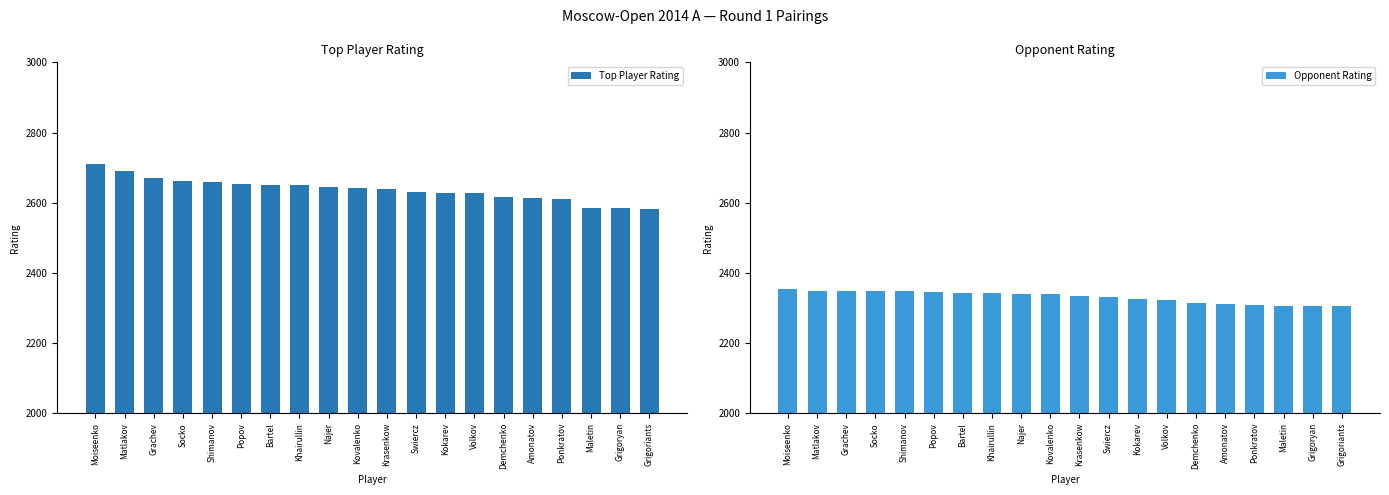

What is the greatest value displayed?

2710